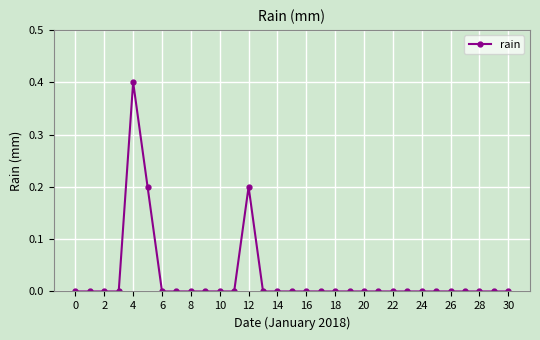

What is the greatest value displayed?

0.4